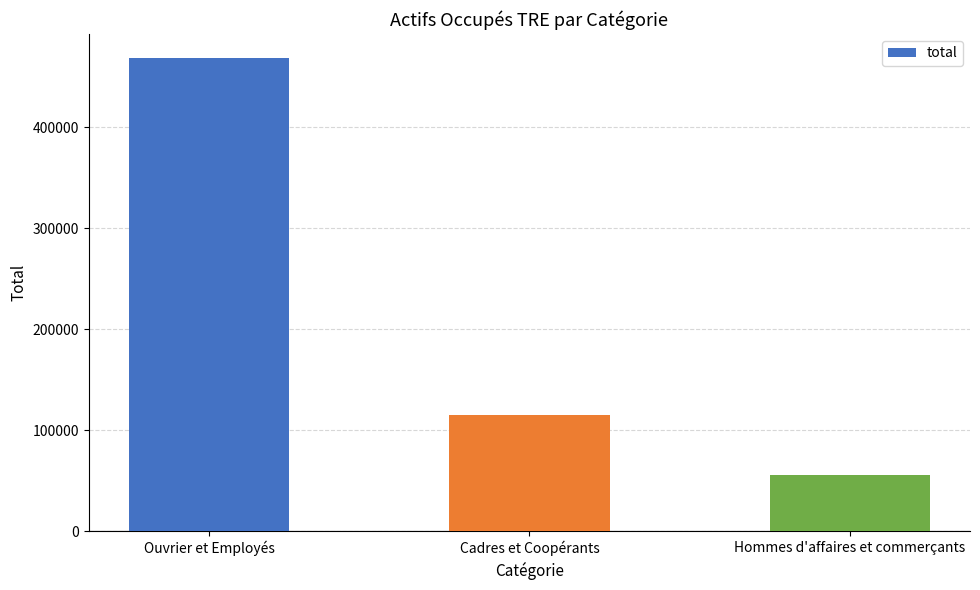

What position from the right is Cadres et Coopérants?

2